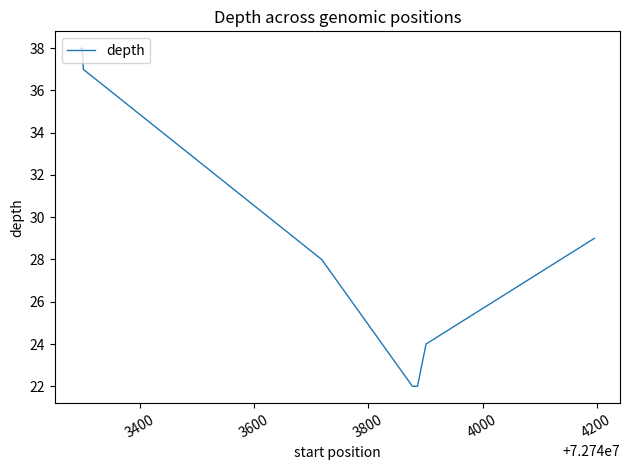

What is the greatest value displayed?

38